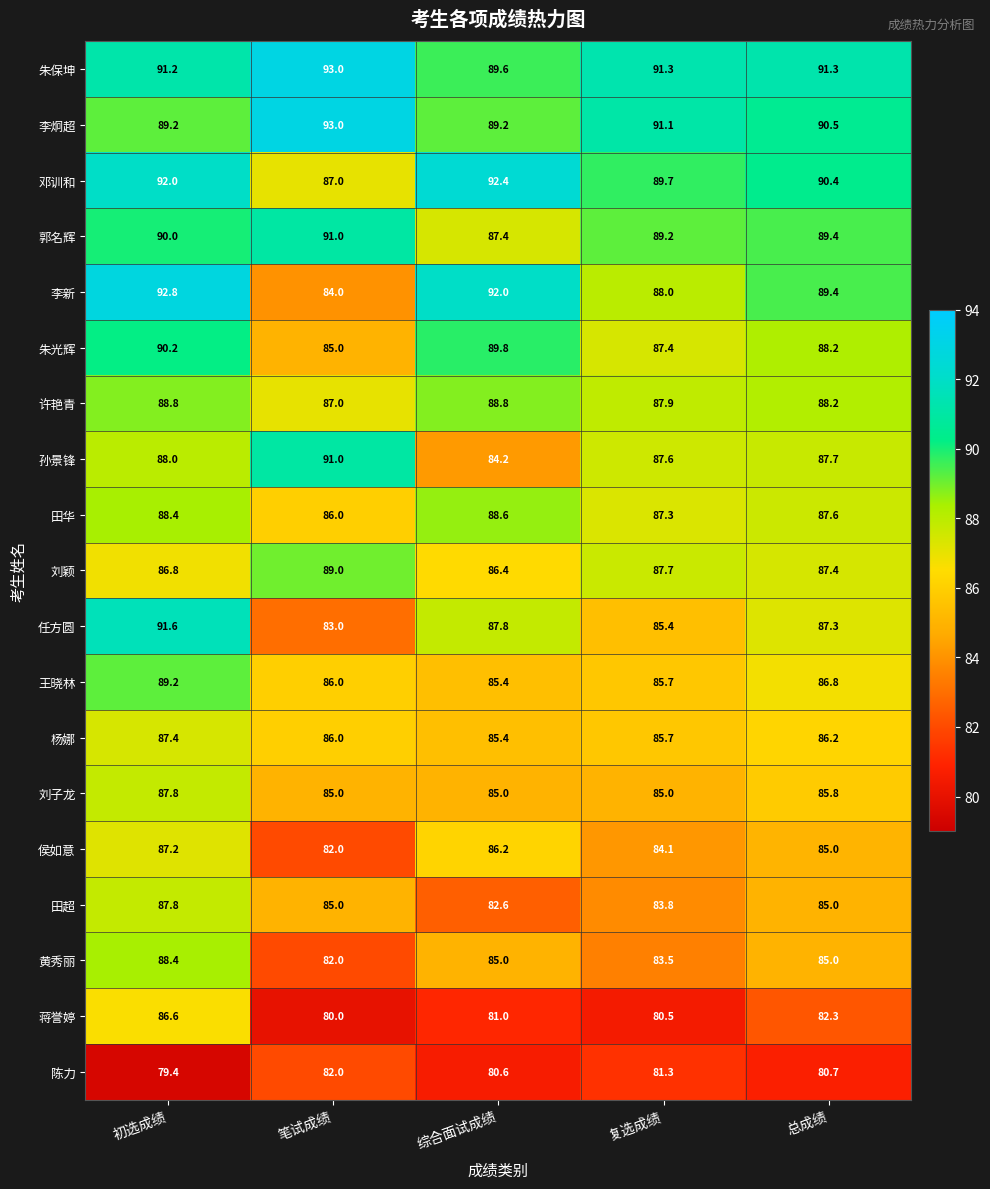

What is the difference between the highest and lowest values at 复选成绩?

10.8